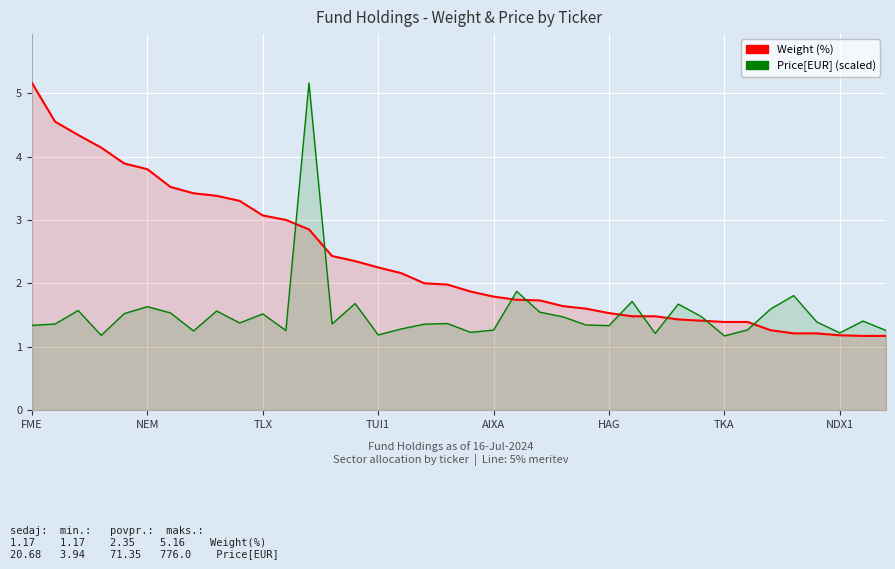

What is the sum of the Price[EUR] (scaled) values at 28 and 37?

2.9